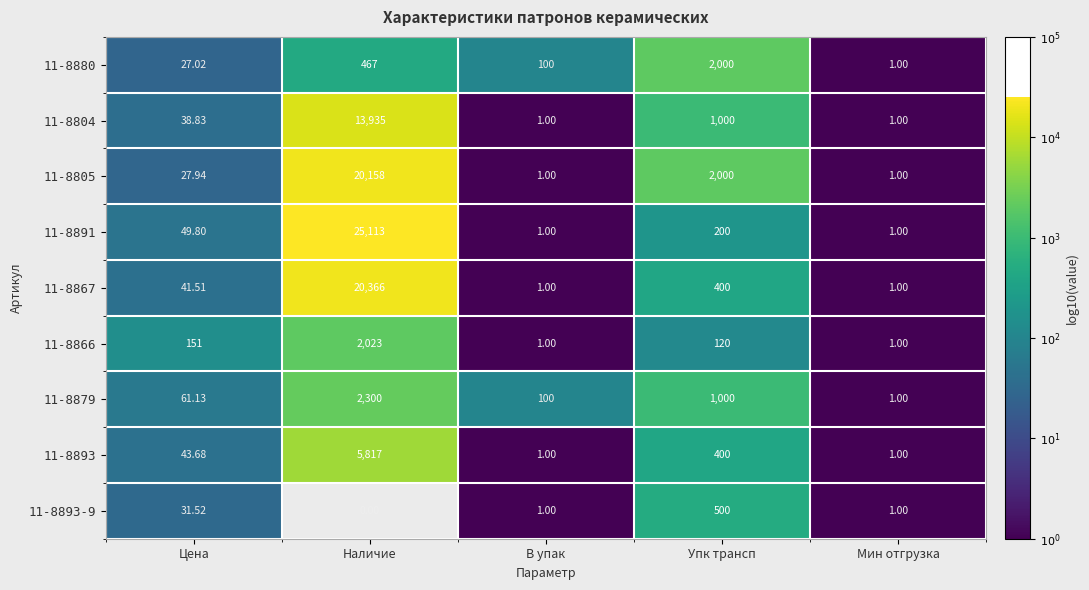

Is the value of 11-8891 at Цена greater than the value of 11-8867 at Цена?

Yes